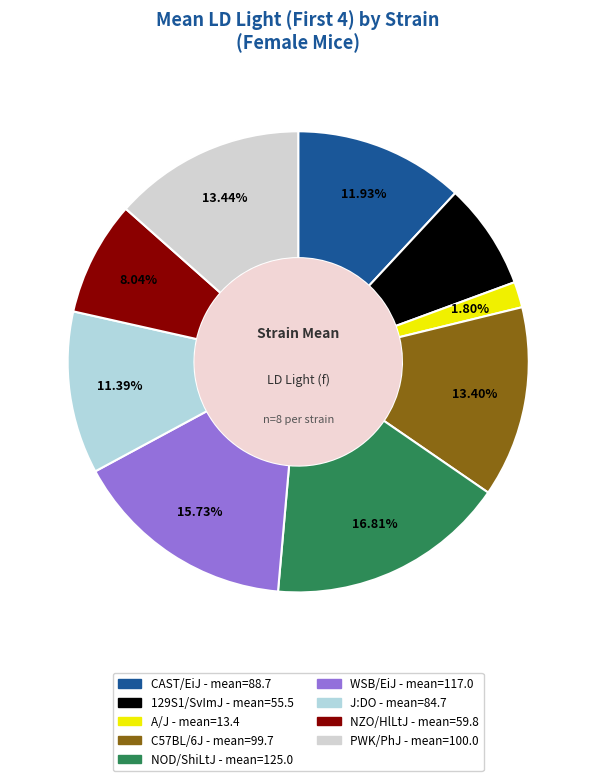

How much of the chart is everything except C57BL/6J?

86.6%